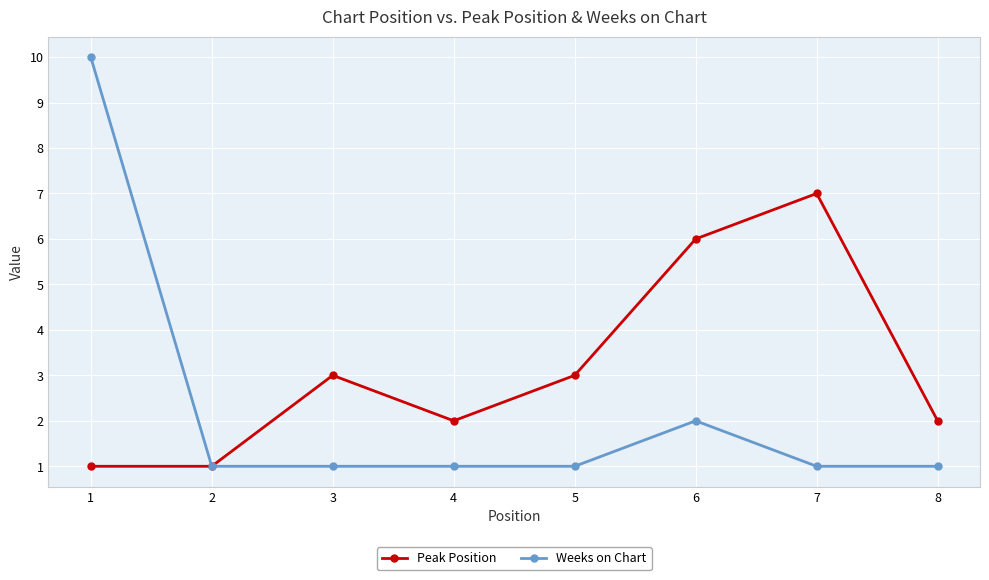

The Weeks on Chart series shows 1 at 3. True or false?

True